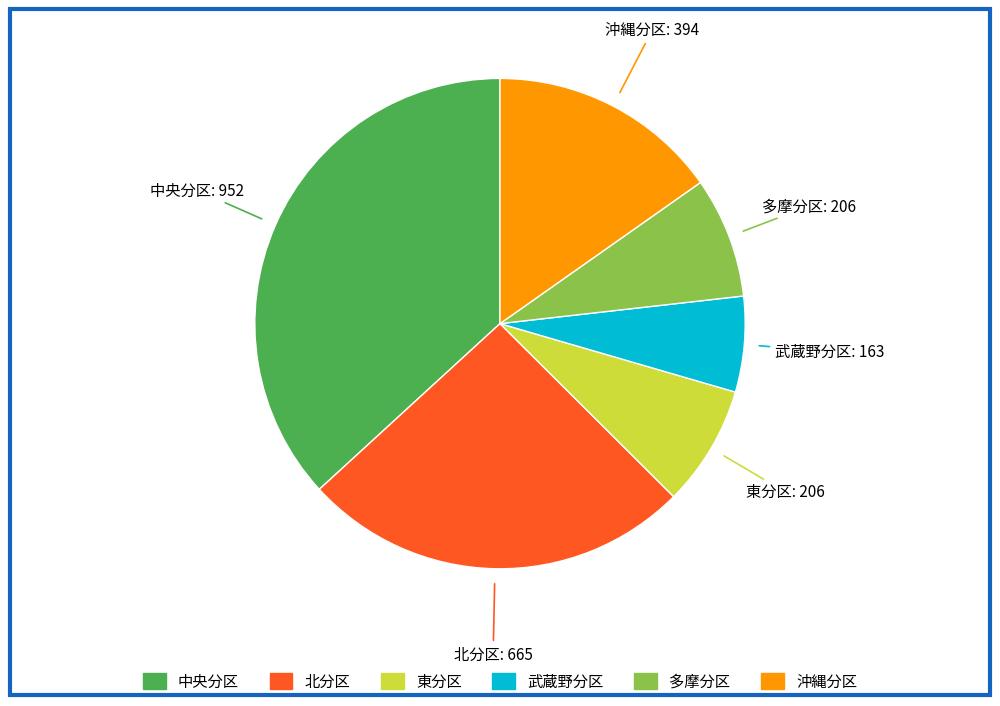

Approximately how many times larger is the value at 東分区 compared to 武蔵野分区?

1.3